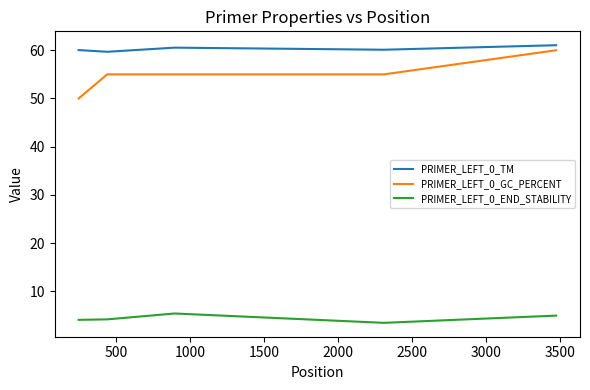

What is the minimum value shown in the chart?

3.5